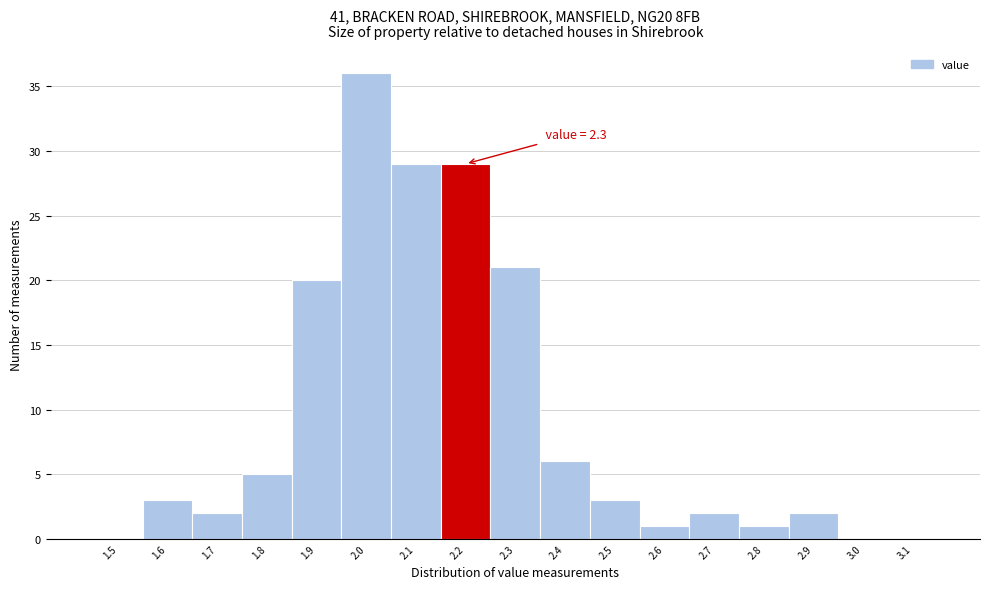

Reading right to left, extract all data points from this chart.

3.1=0	3.0=0	2.9=2	2.8=1	2.7=2	2.6=1	2.5=3	2.4=6	2.3=21	2.2=29	2.1=29	2.0=36	1.9=20	1.8=5	1.7=2	1.6=3	1.5=0